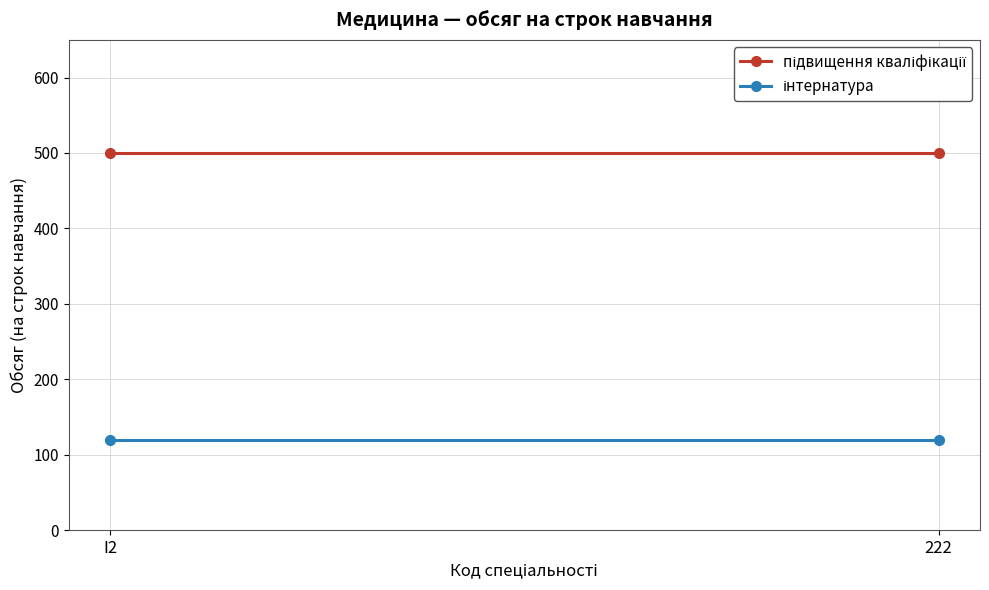

What is the value of the інтернатура point at the 2nd from the left?

120